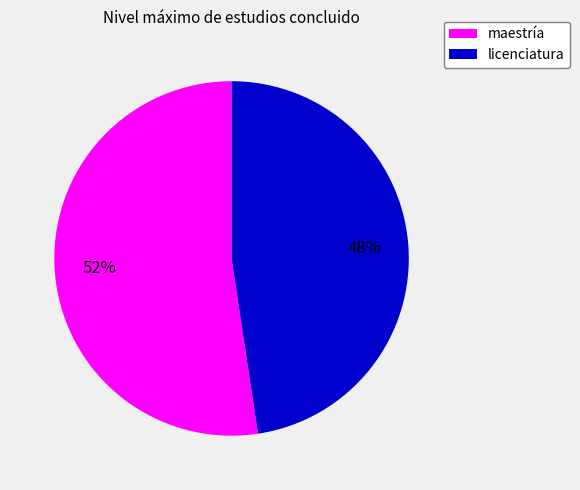

To the nearest percent, what is the combined percentage of licenciatura and maestría?

100%